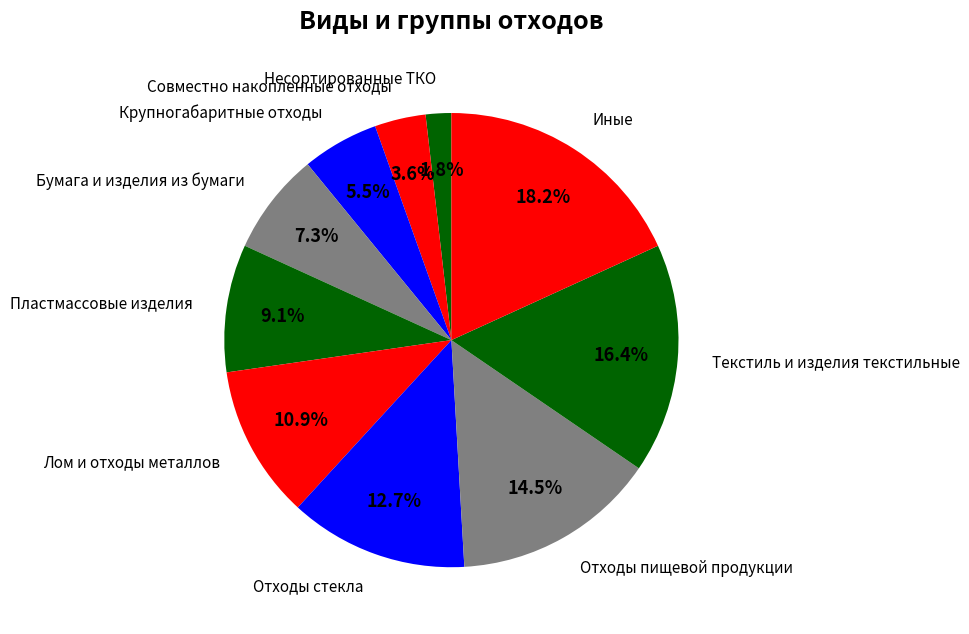

To the nearest percent, what is the average slice percentage?

10%